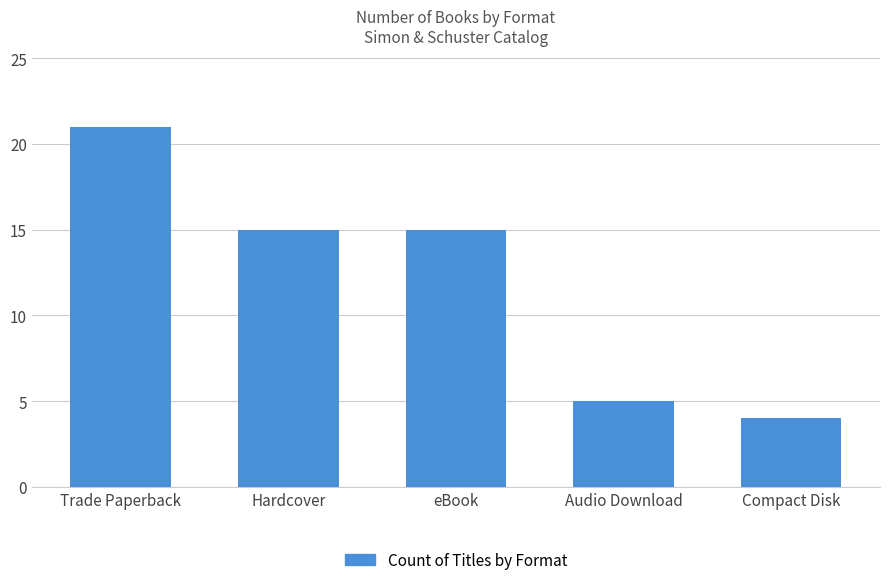

Are the bars grouped side by side (vs. stacked)?

No